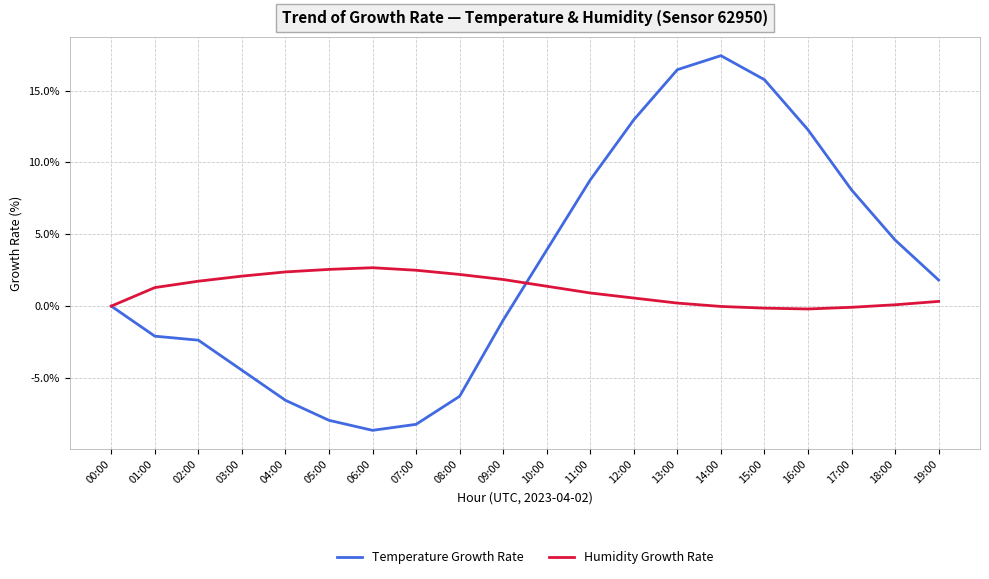

What is the highest value of the Temperature Growth Rate series?

17.4